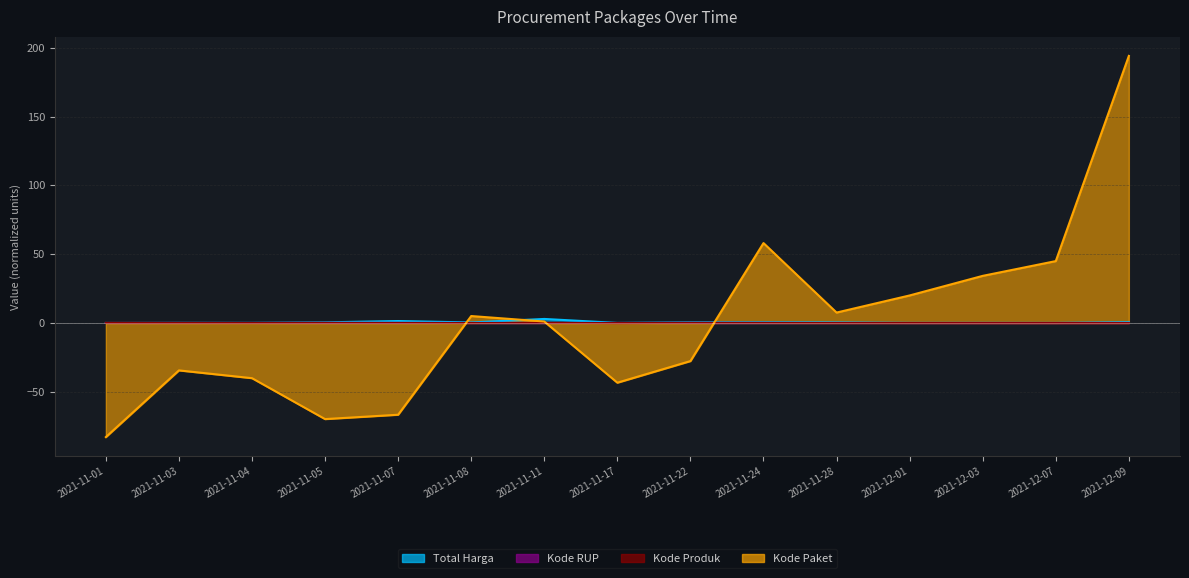

What value does the Kode Produk series have at 2021-11-22?

0.1